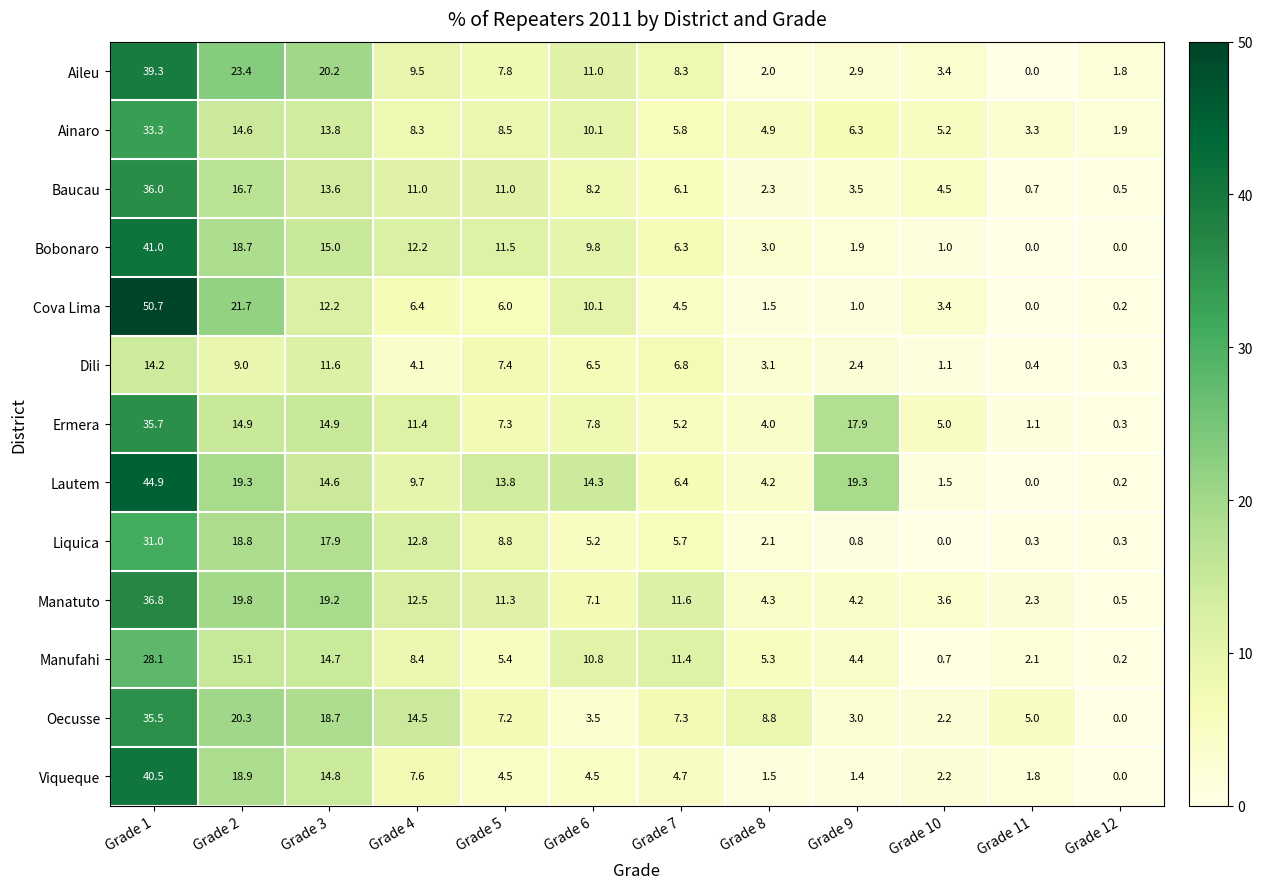

Which series changed the most between Grade 7 and Grade 8?

Manatuto